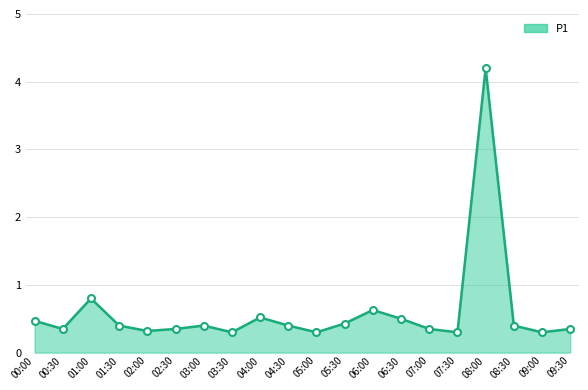

What is the difference between the maximum and minimum values?

3.9